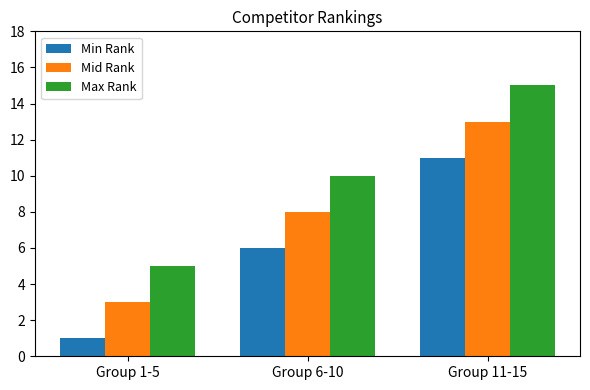

List the series in order of their overall mean, highest first.

Max Rank, Mid Rank, Min Rank